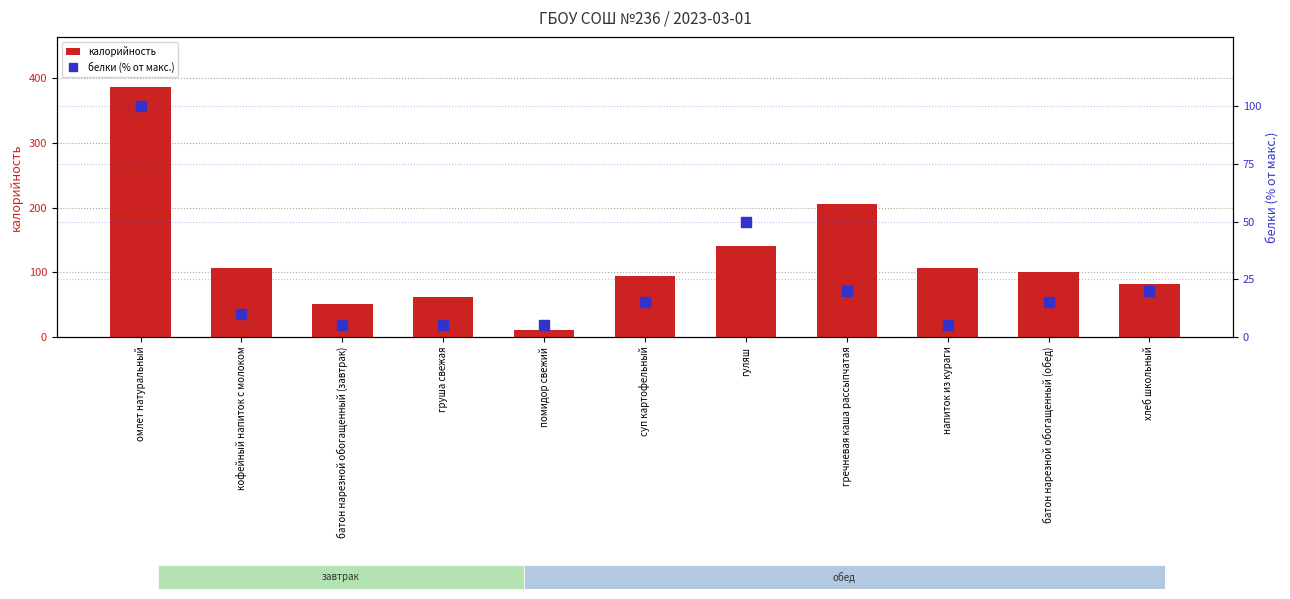

Reading left to right, what are all the values shown in this chart?

калорийность: 387	107	51	61	11	94	140	206	107	101	82
белки (% от макс.): 100	10	5	5	5	15	50	20	5	15	20